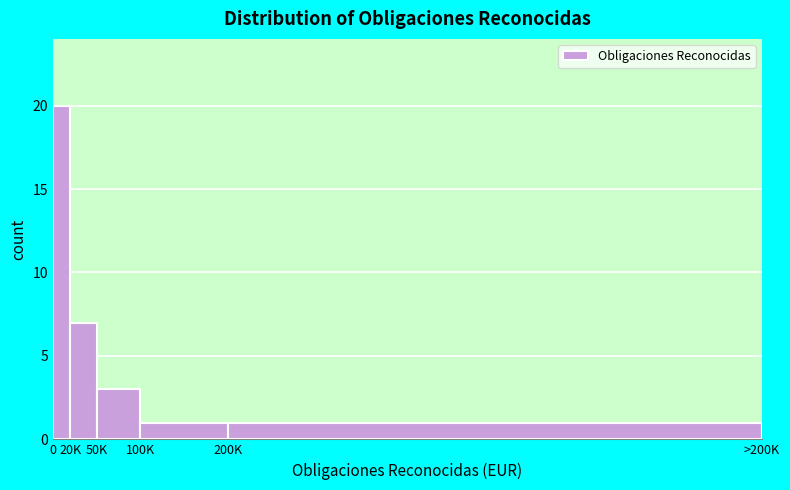

Reading left to right, list all the values displayed in this chart.

20	7	3	1	1